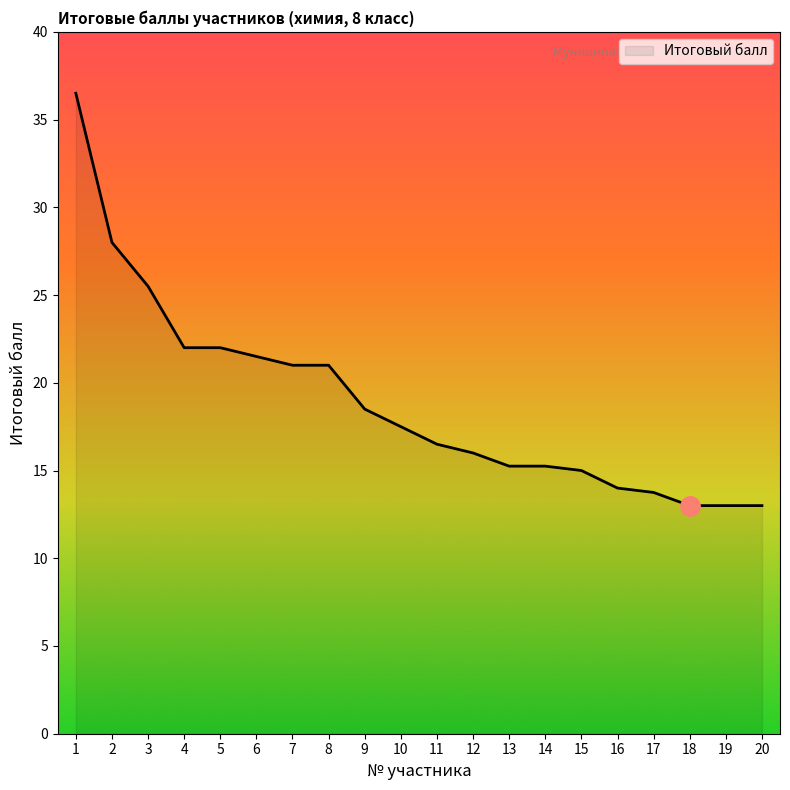

What is the maximum value shown in the chart?

36.5